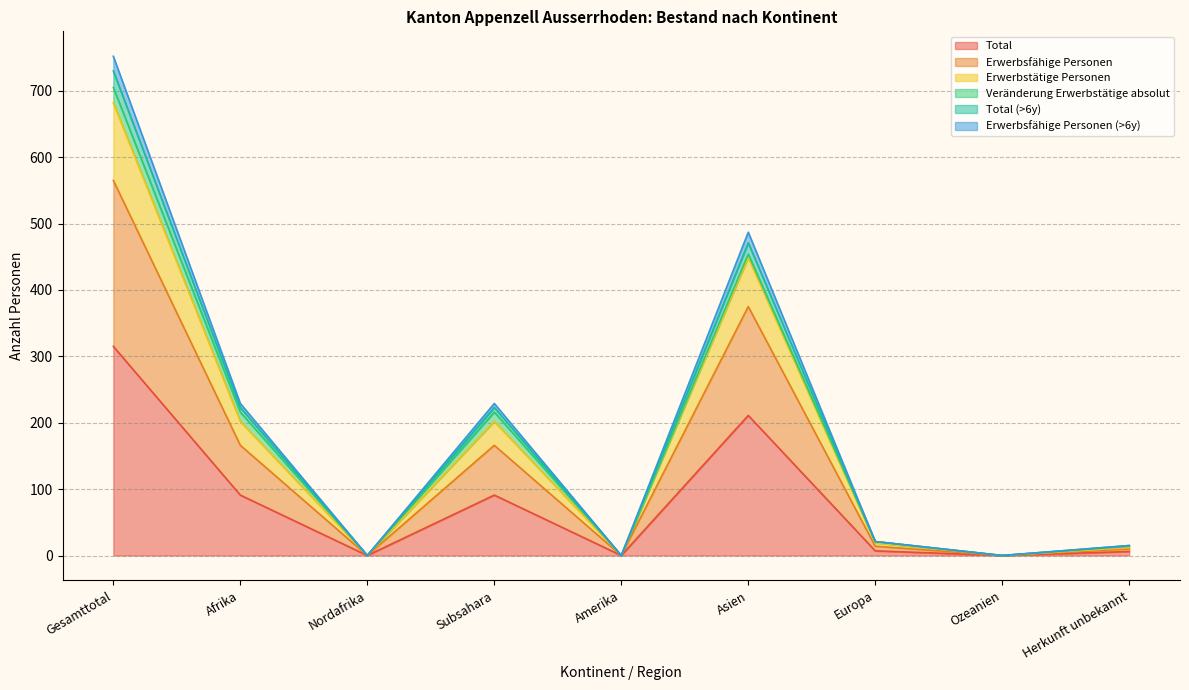

How many interior local valleys does the Erwerbsfähige Personen (>6y) series have?

3